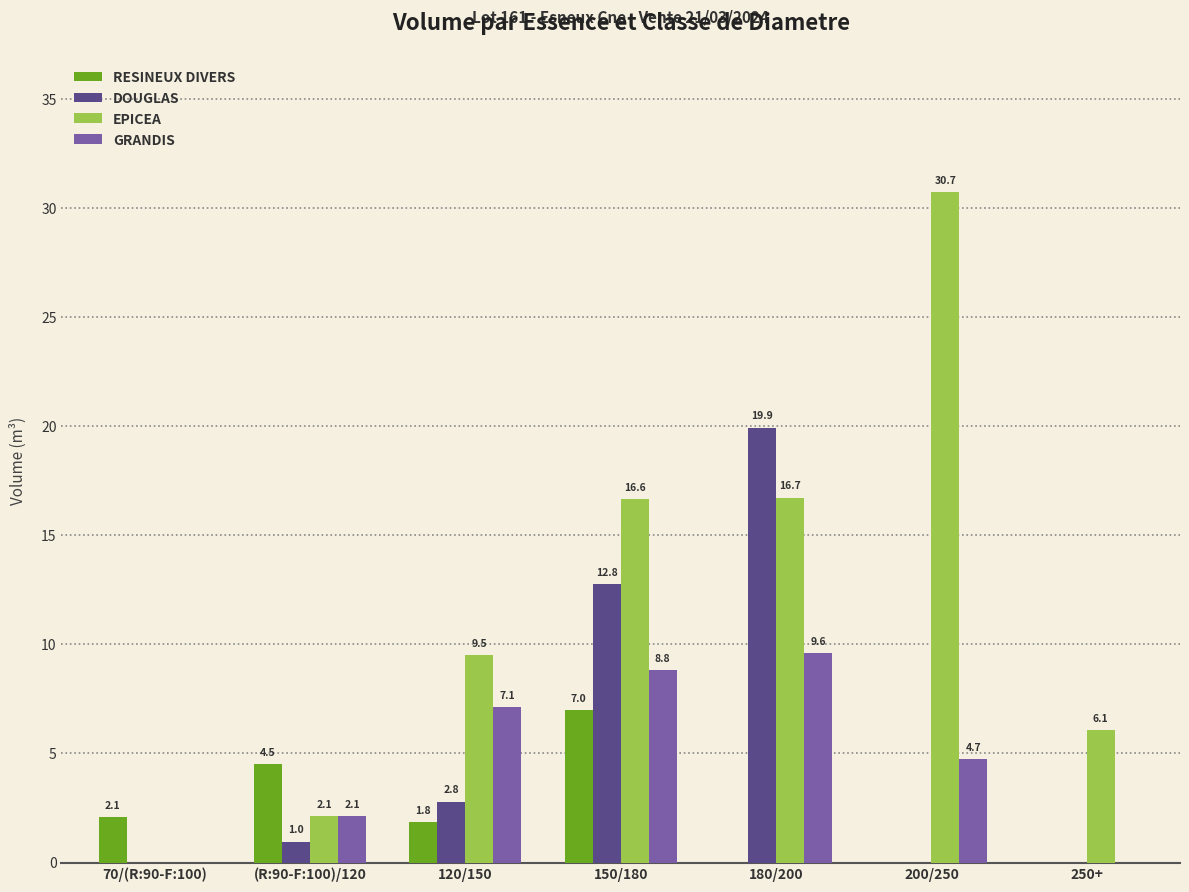

Which category has the highest value across all series?

200/250